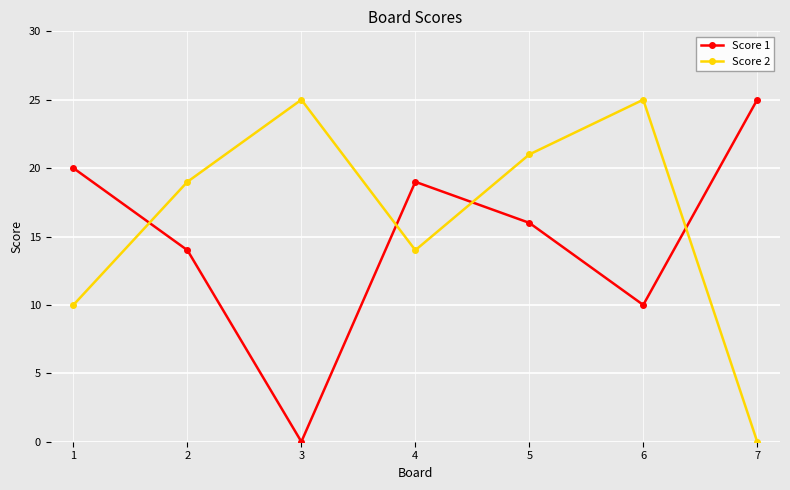

At how many categories does at least one series exceed 7?

7